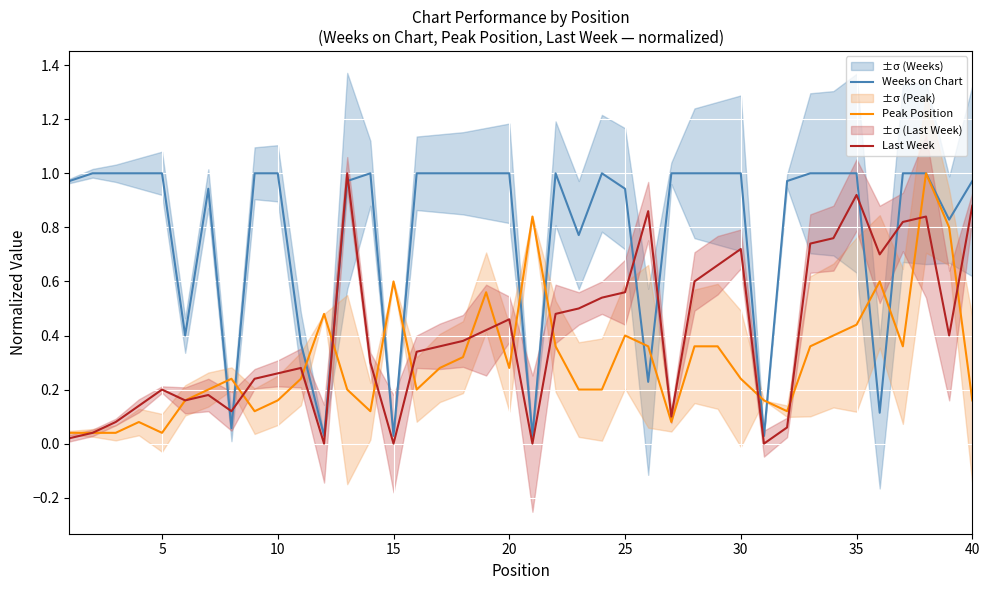

True or false: Peak Position and Last Week intersect in this chart.

True